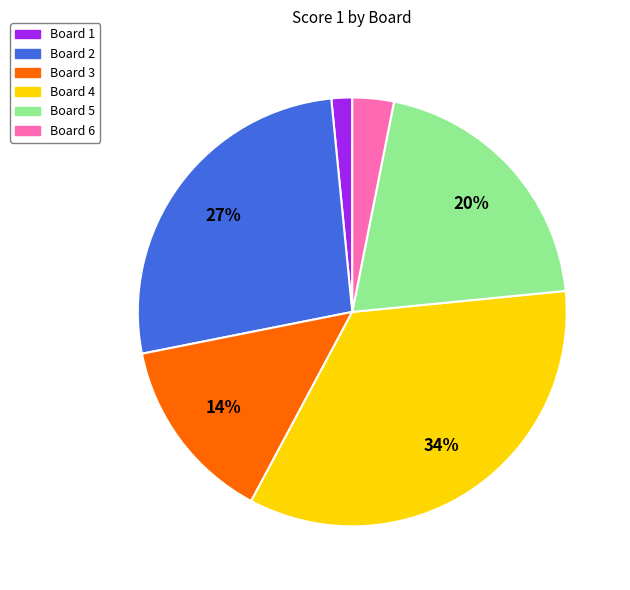

Do Board 3 and Board 1 together represent more than half of the pie?

No